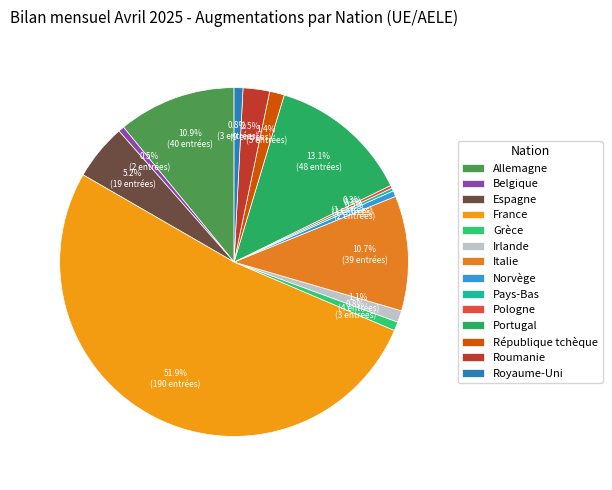

Is it true that Pays-Bas is 11% of the pie?

False